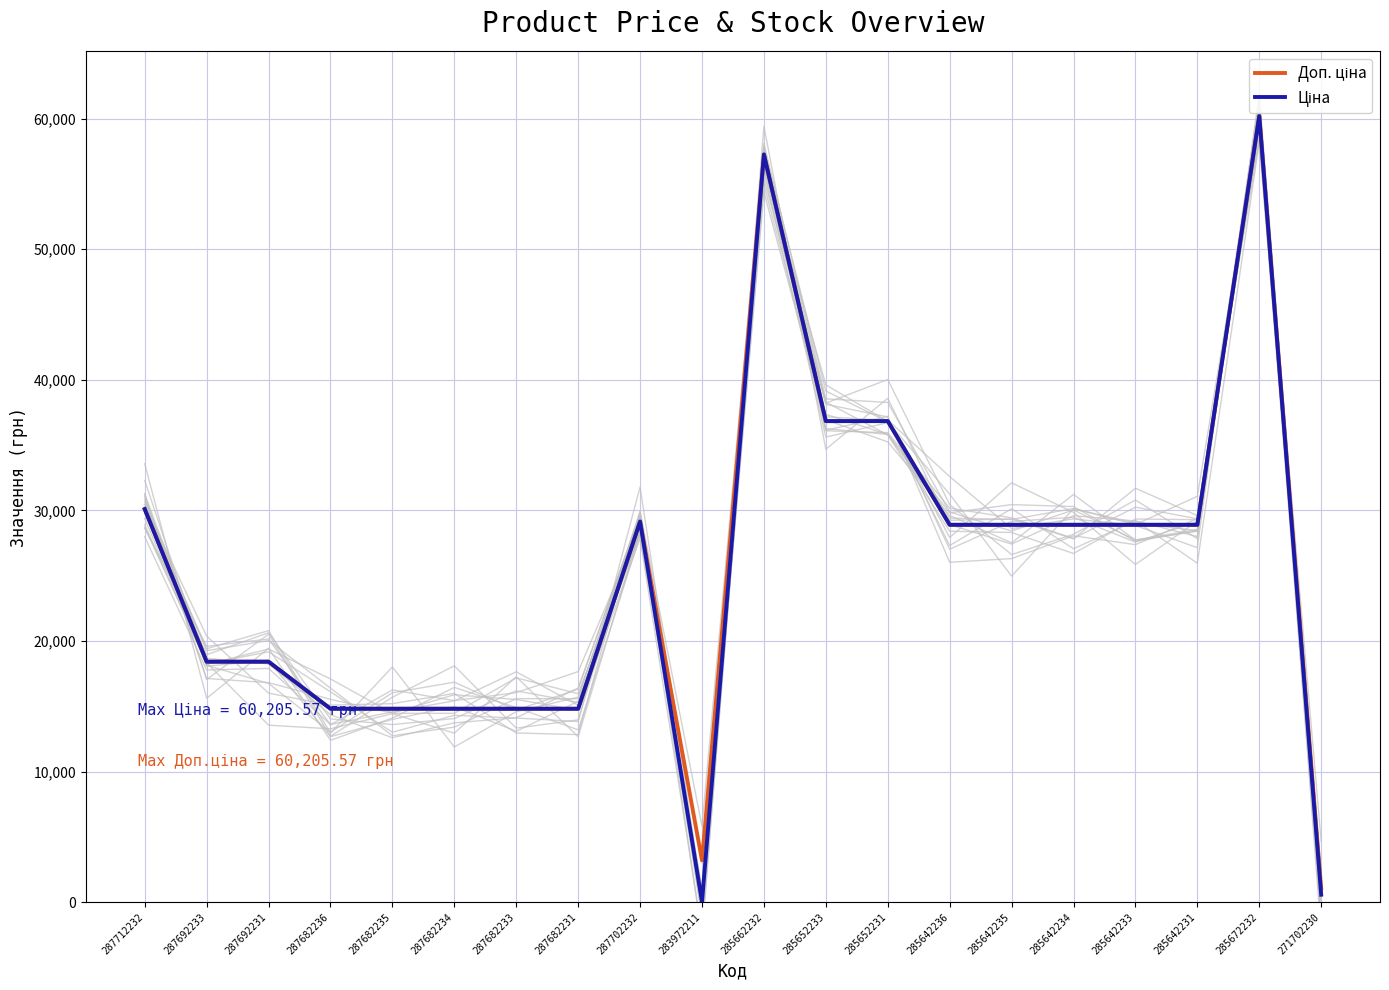

Is it true that Ціна equals 50172.9 at 285642234?

False